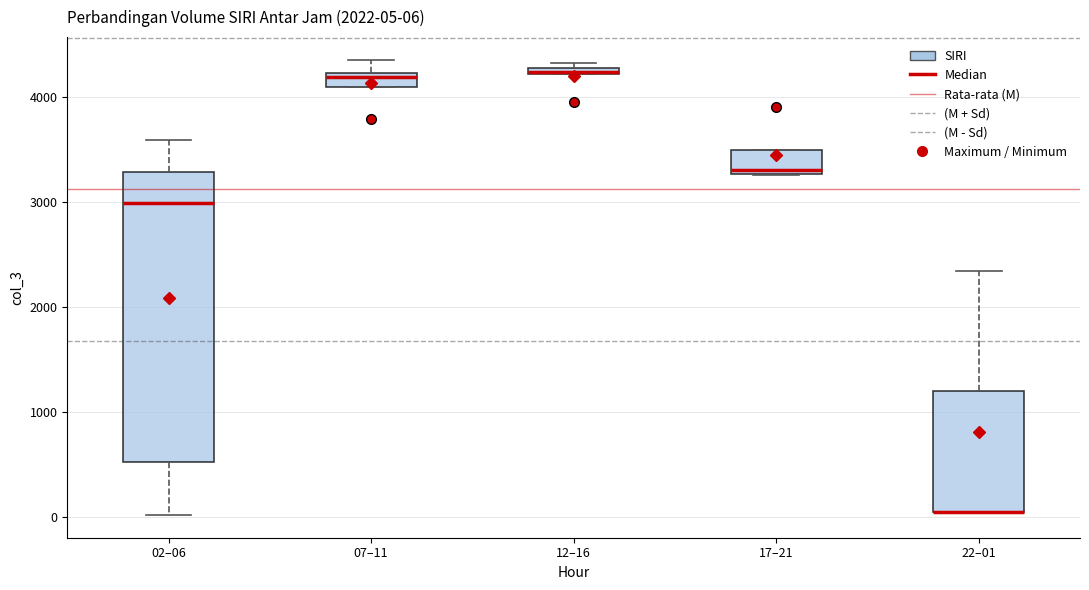

Comparing the boxes themselves (not the whiskers), which one is the tallest?

02–06